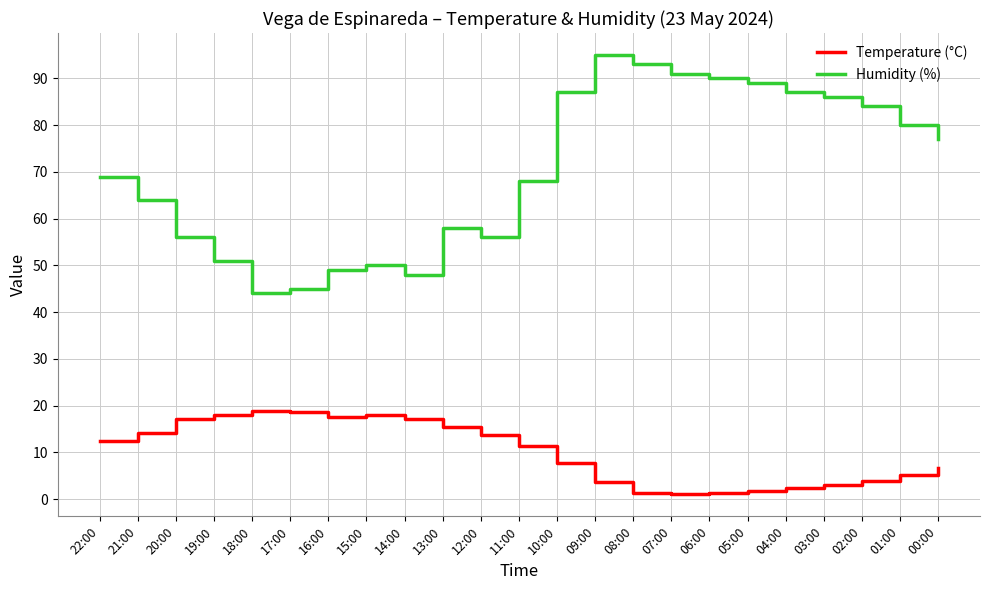

What is the spread (max minus min) of values at 18:00?

25.2